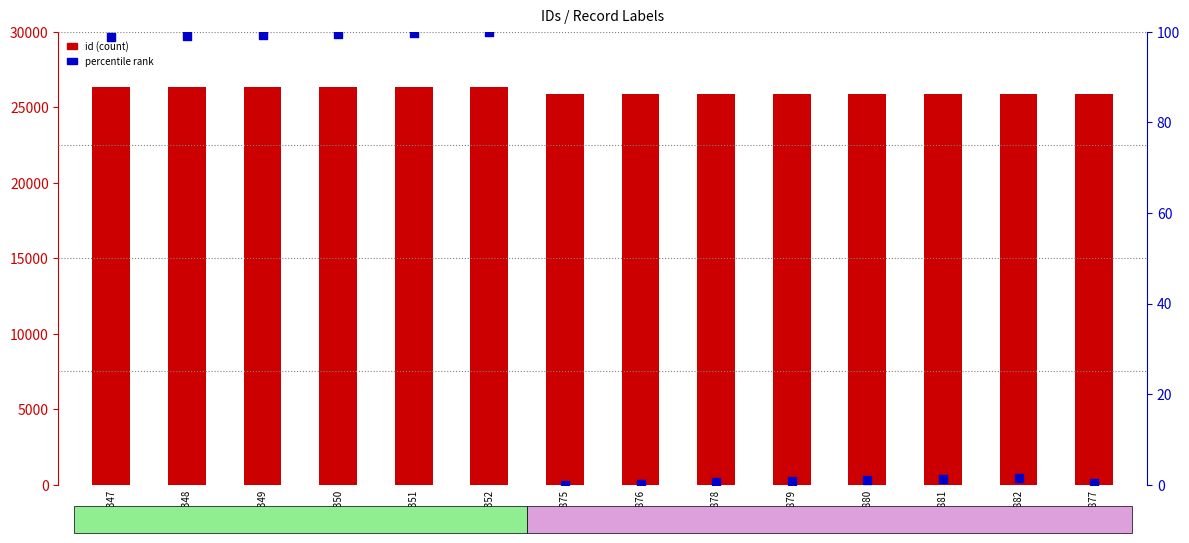

What is the total value across all series at 25878?

25878.6